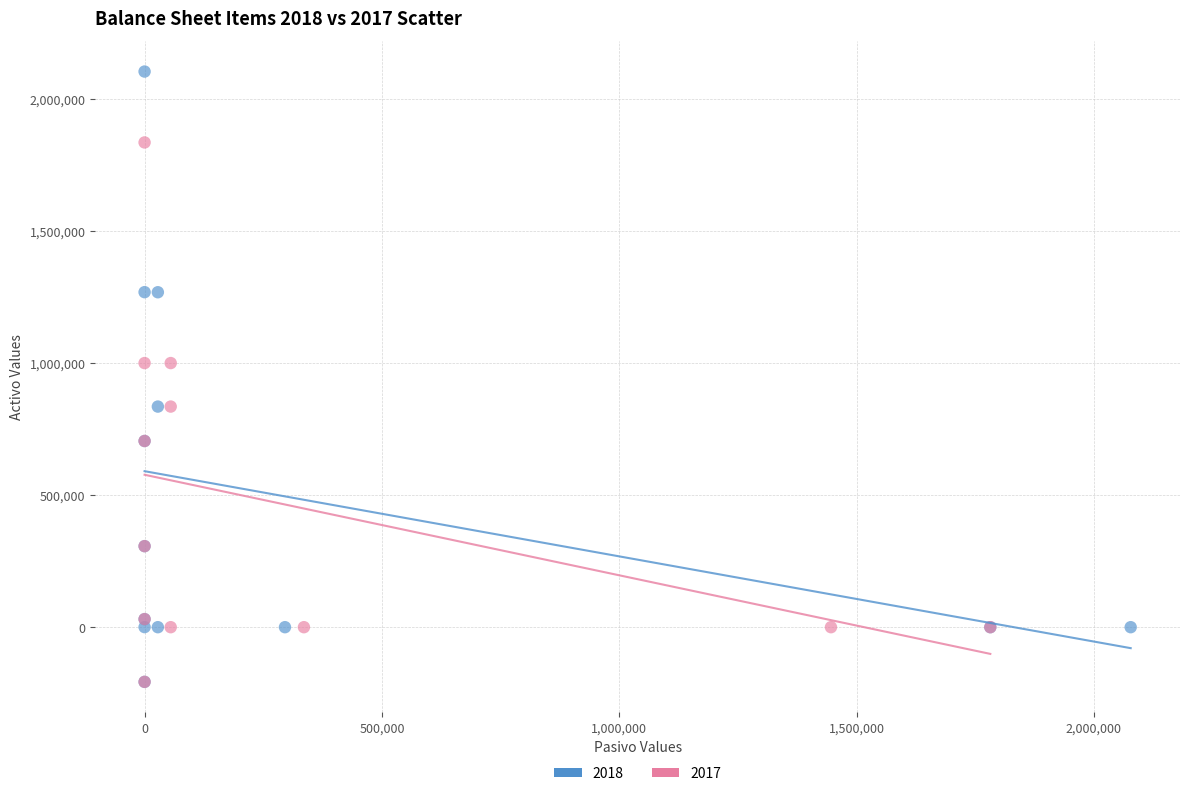

What are all the series names shown in the legend?

2018, 2017